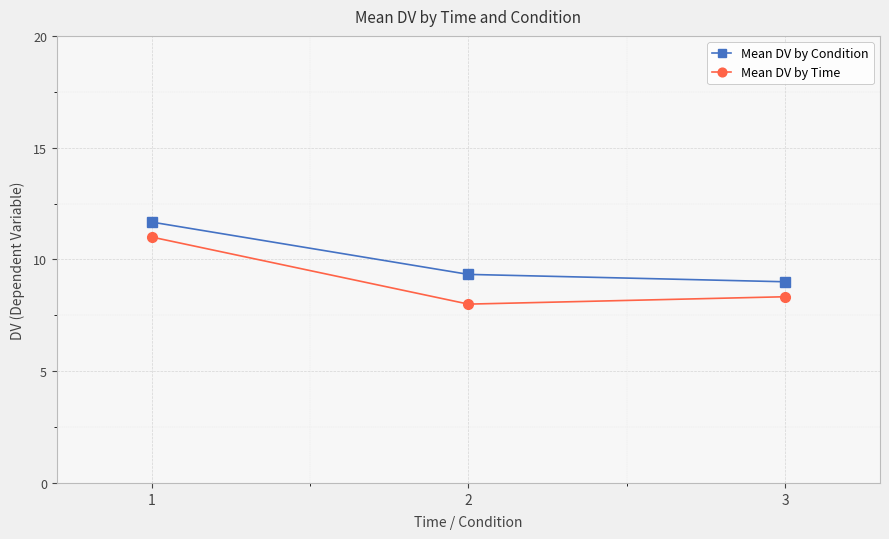

What is the sum of the Mean DV by Condition values at 3 and 1?

20.7